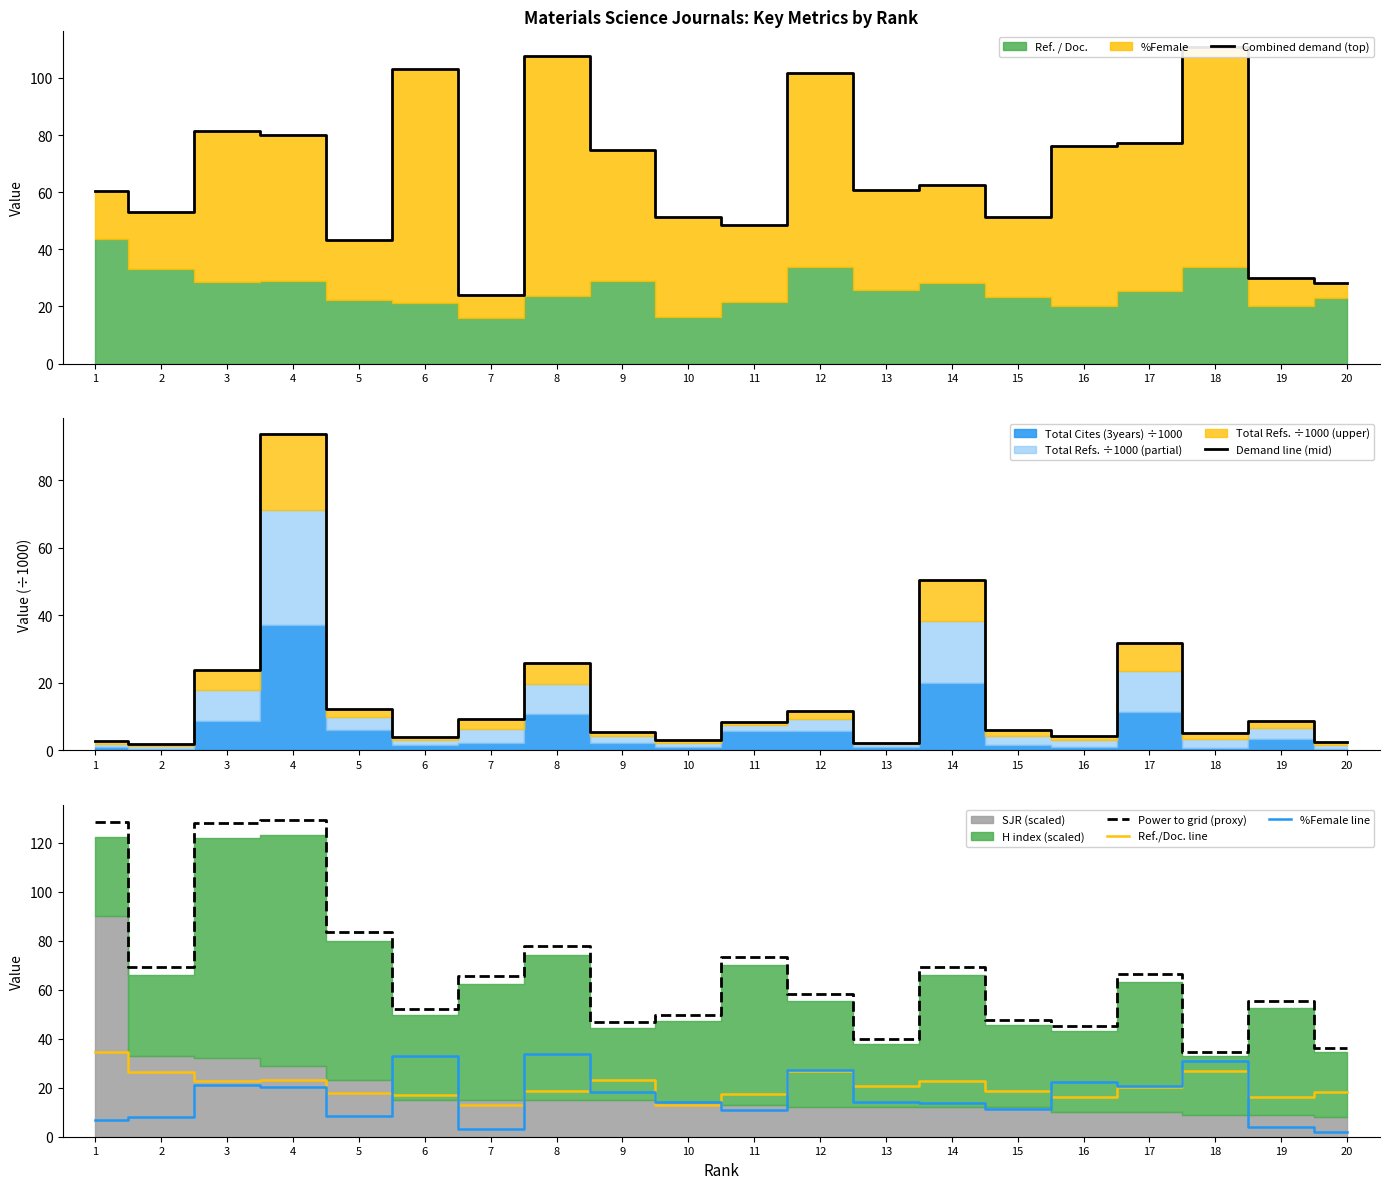

At which category does %Female line reach its first local valley?

5